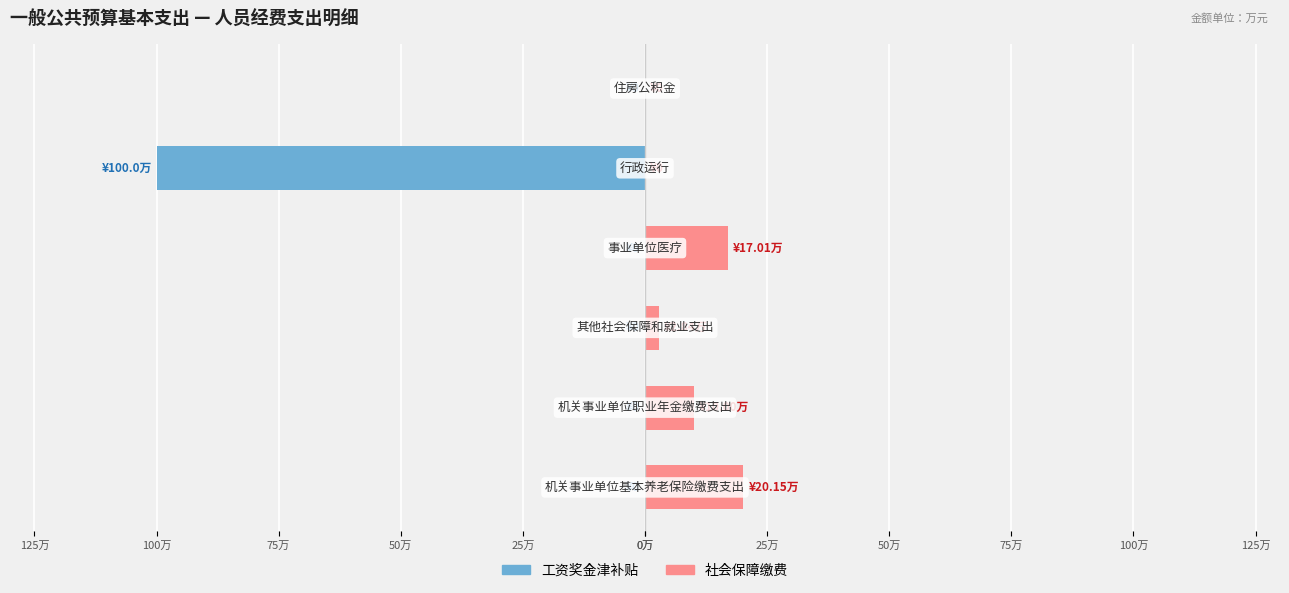

What is the difference between the maximum and minimum values in the 工资奖金津补贴 series?

100.0